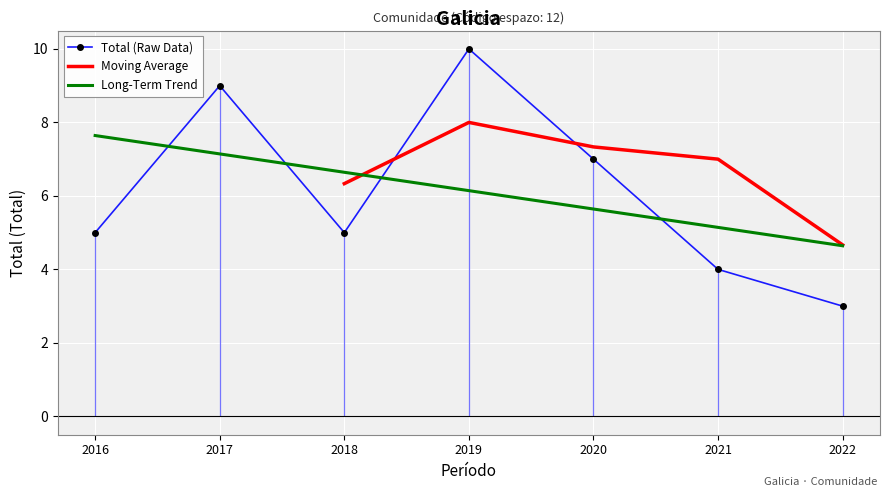

What is the change in value from 2016 to 2020?

+2